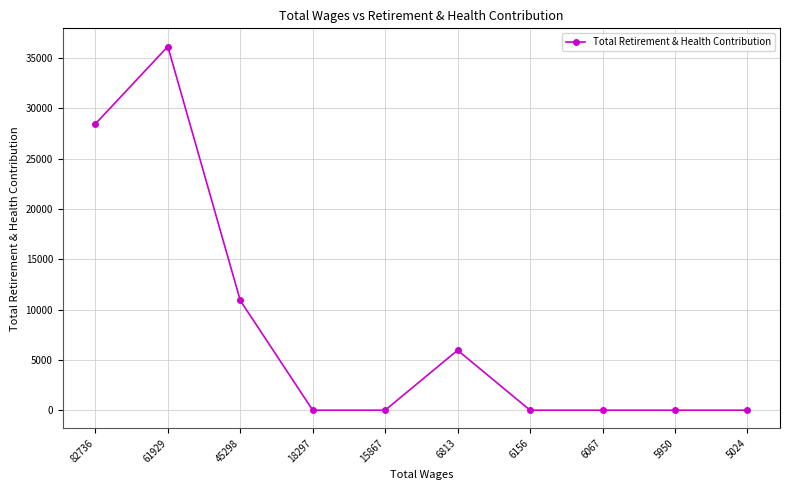

At which category does the chart reach its peak across all series?

61929